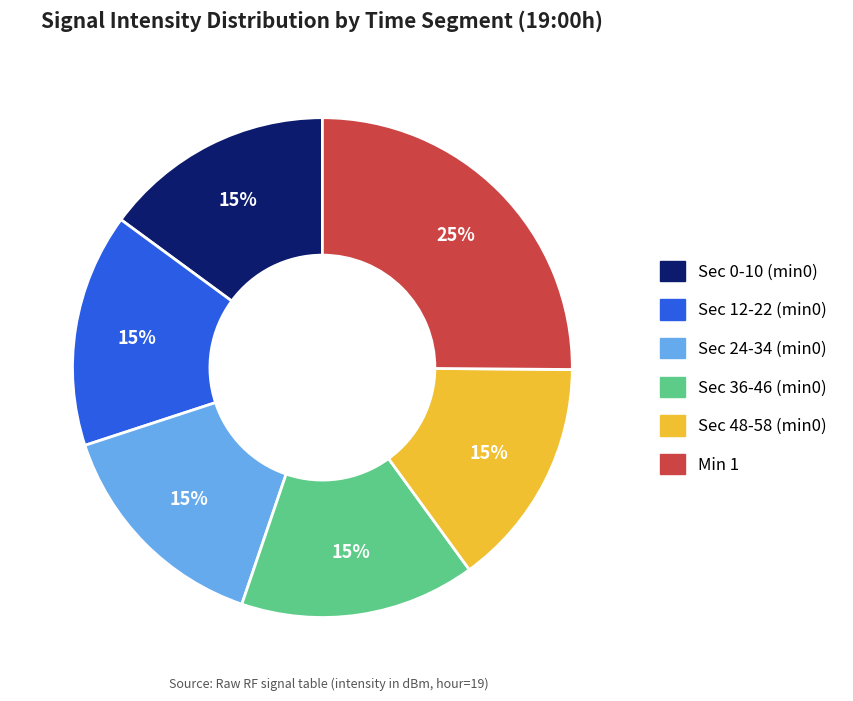

To the nearest percent, what is the difference between the largest and smallest slice percentages?

10%